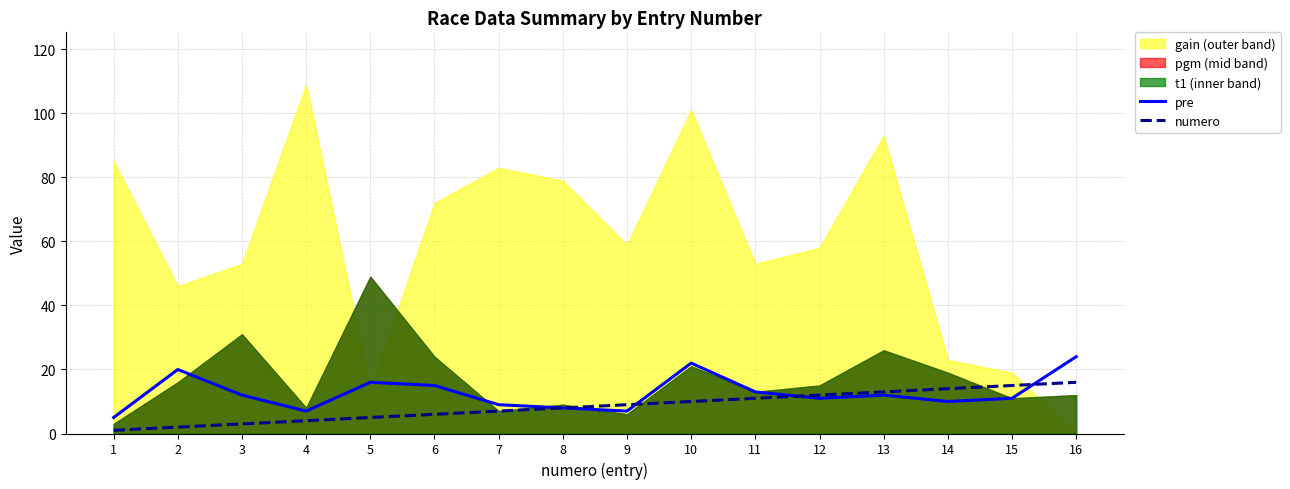

Where is numero nearest to the value 8?

8